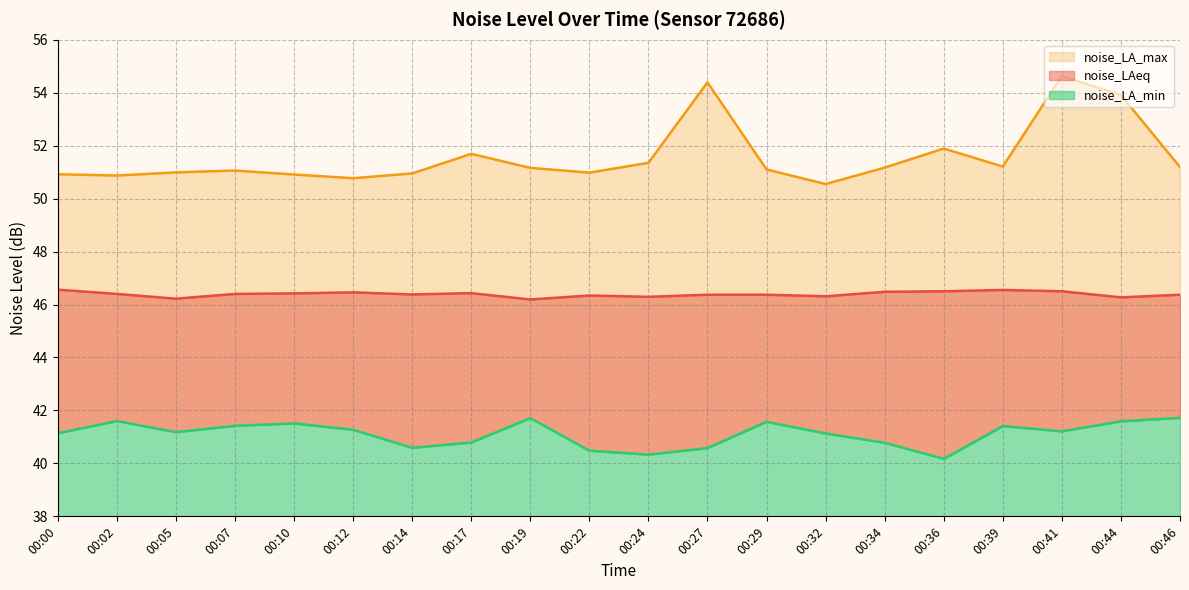

True or false: noise_LAeq and noise_LA_min intersect in this chart.

False